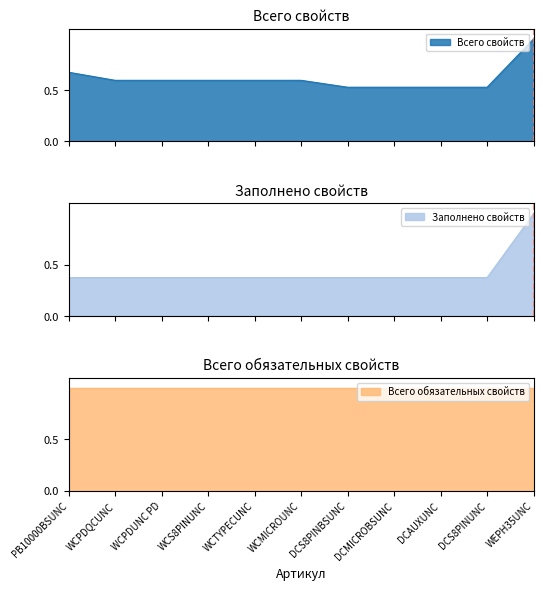

What is the value of the Всего свойств point at the 5th from the left?

0.6